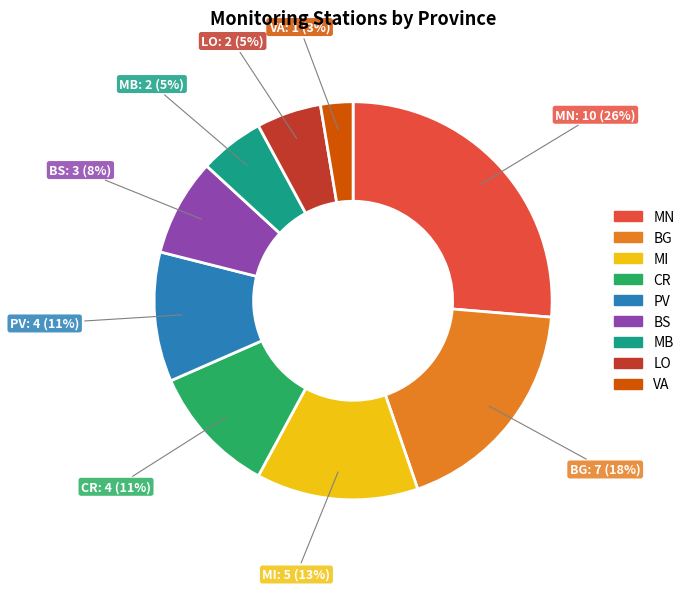

Does CR represent more than half of the total?

No